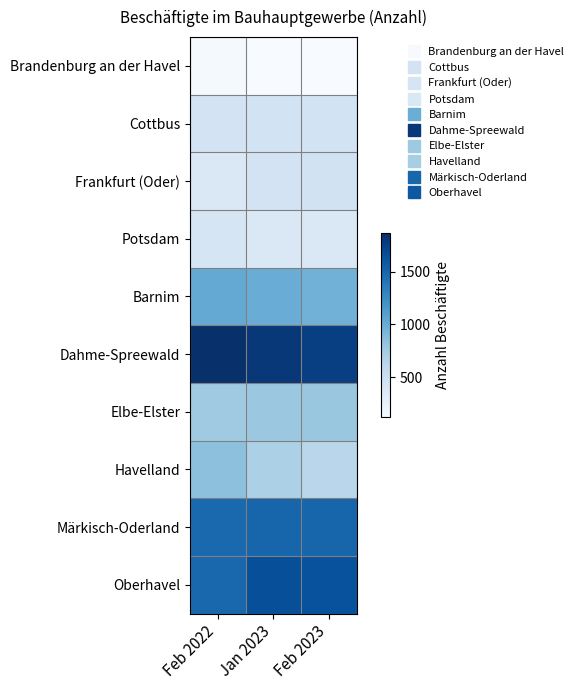

Between Feb 2022 and Feb 2023, which series saw the biggest shift?

Havelland